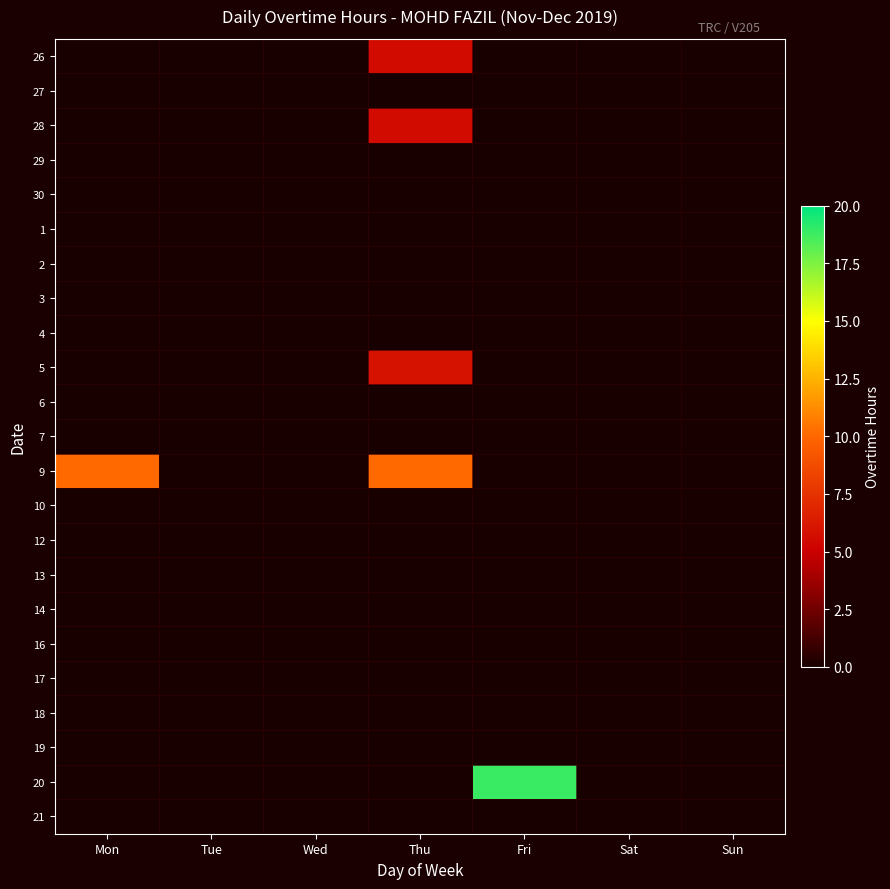

How many data points does each series have?

7